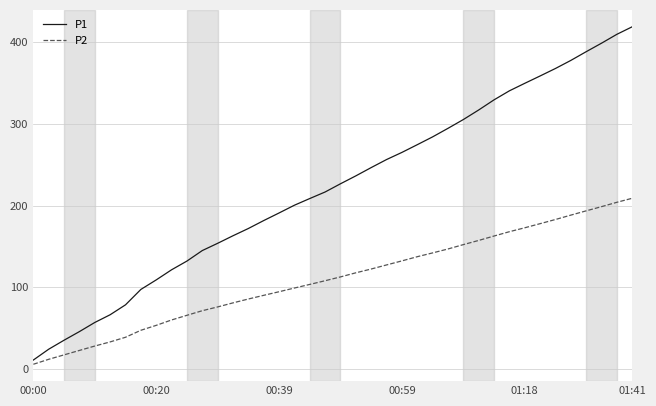

Which series has the widest spread of values?

P1